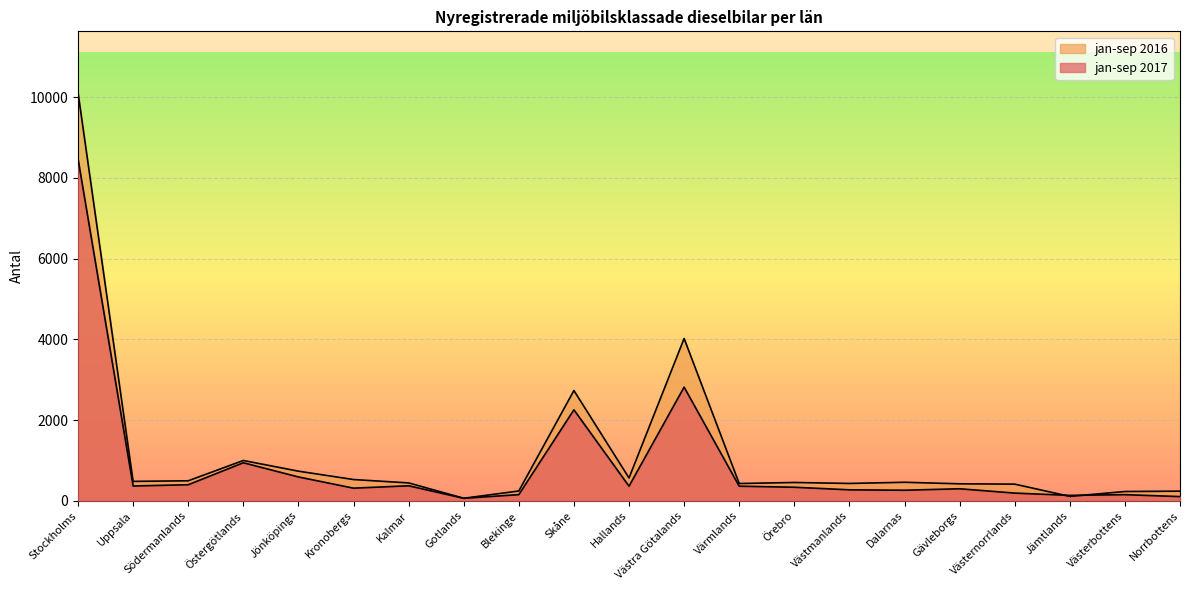

In jan-sep 2017, how many points are higher than both neighbors (excluding endpoints)?

6